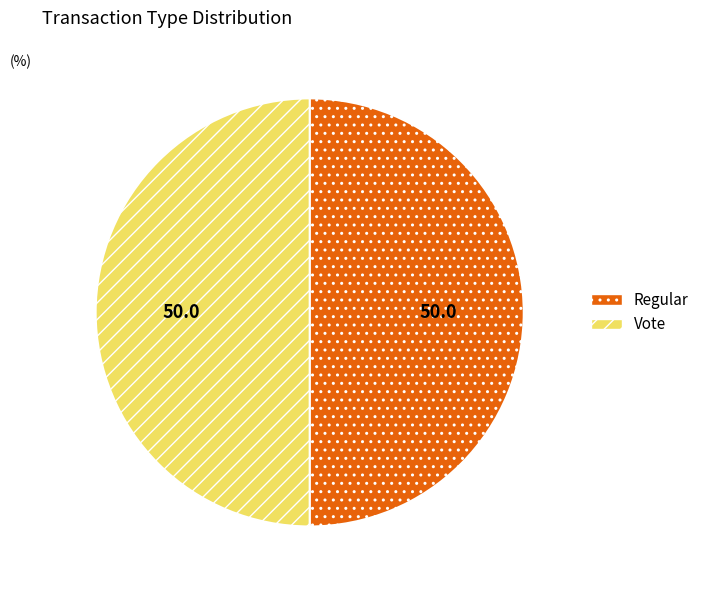

What is the ratio of the value at Regular to the value at Vote?

1.0